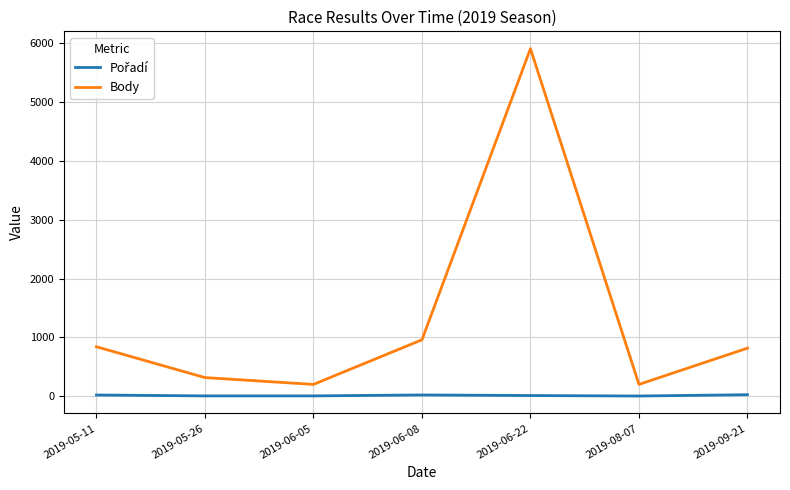

Which series has the largest total across all categories?

Body